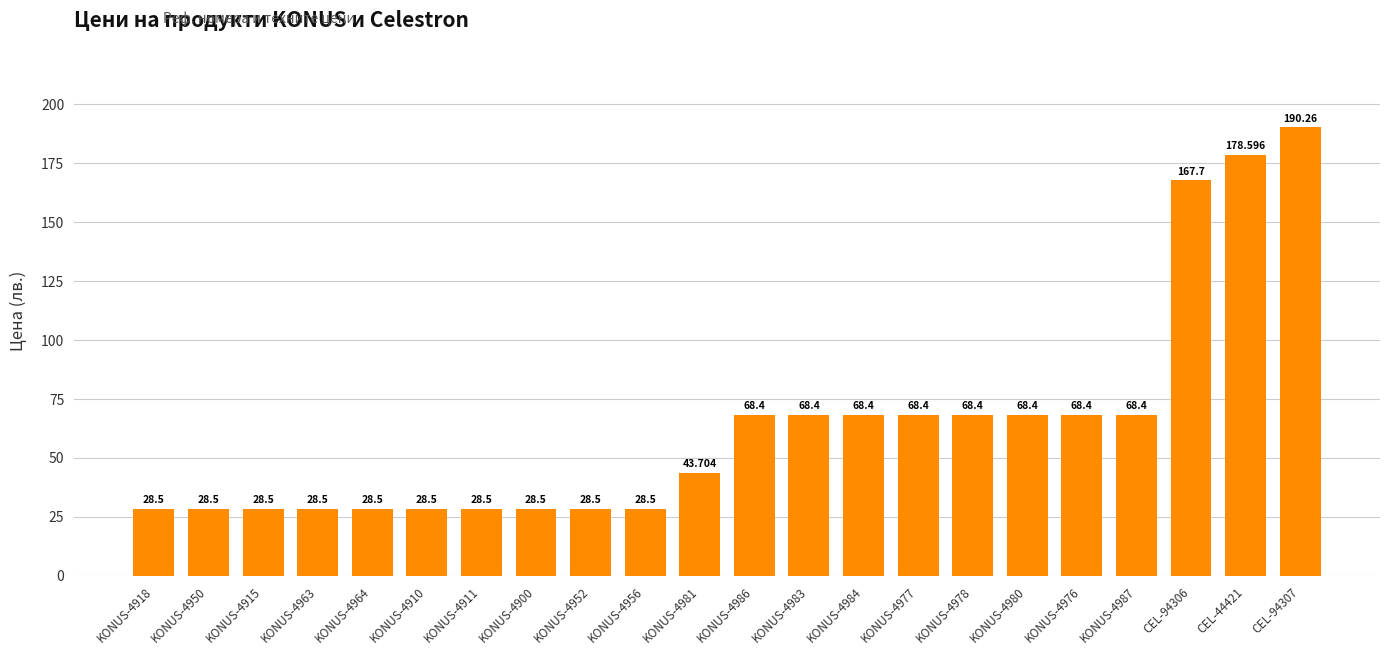

What is the minimum value shown in the chart?

28.5